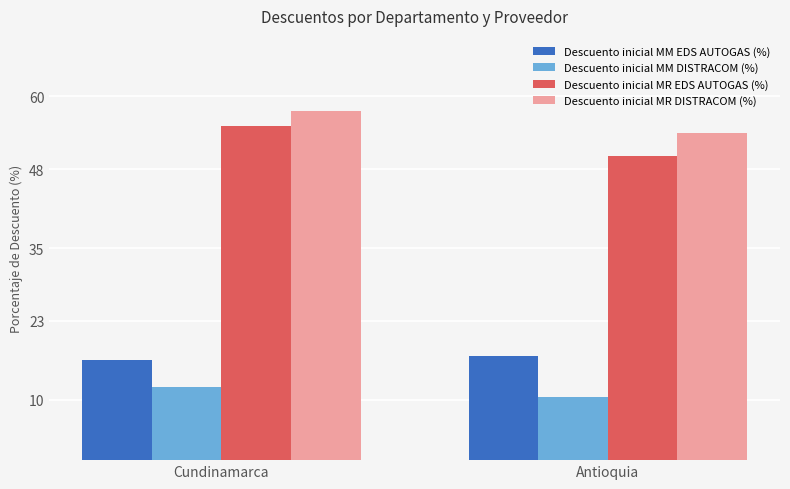

What are all the series names shown in the legend?

Descuento inicial MM EDS AUTOGAS (%), Descuento inicial MM DISTRACOM (%), Descuento inicial MR EDS AUTOGAS (%), Descuento inicial MR DISTRACOM (%)